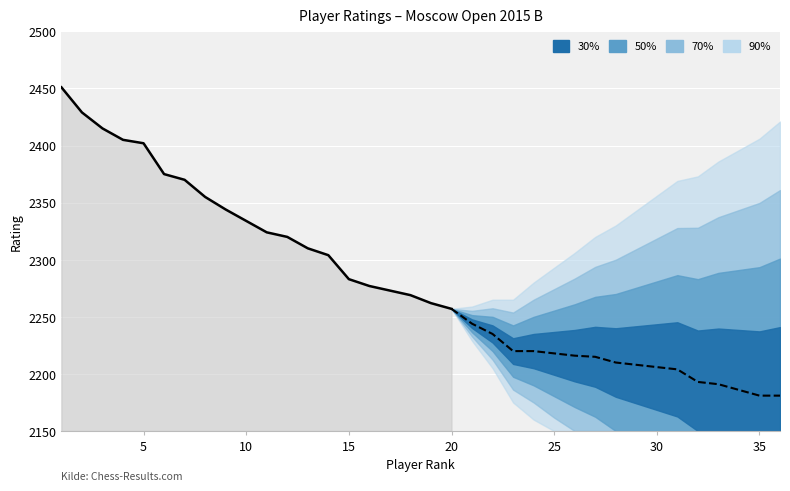

At which label does the data first exceed 2269?

1